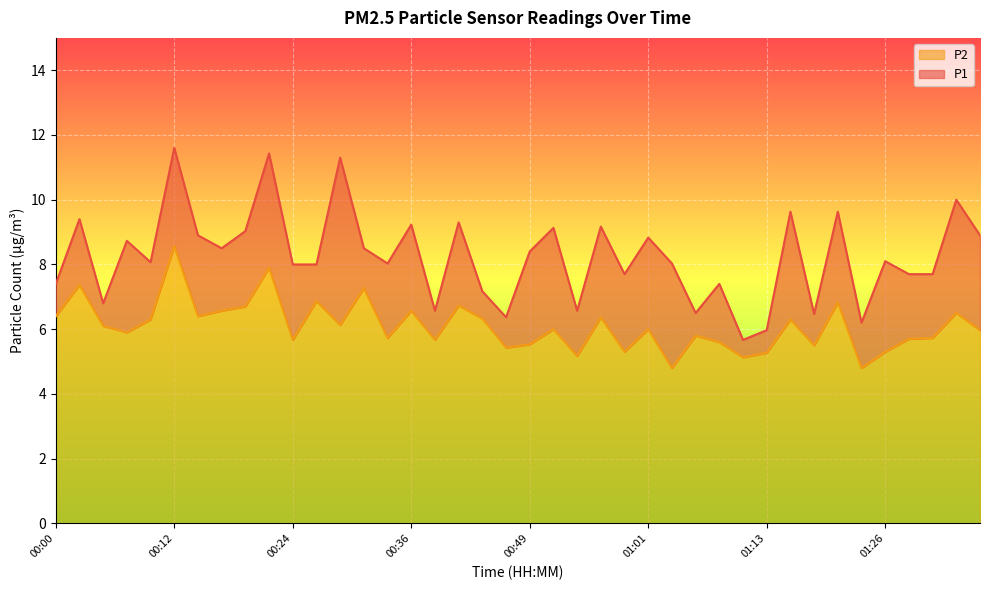

What is the total value across all series at 01:11?

10.8